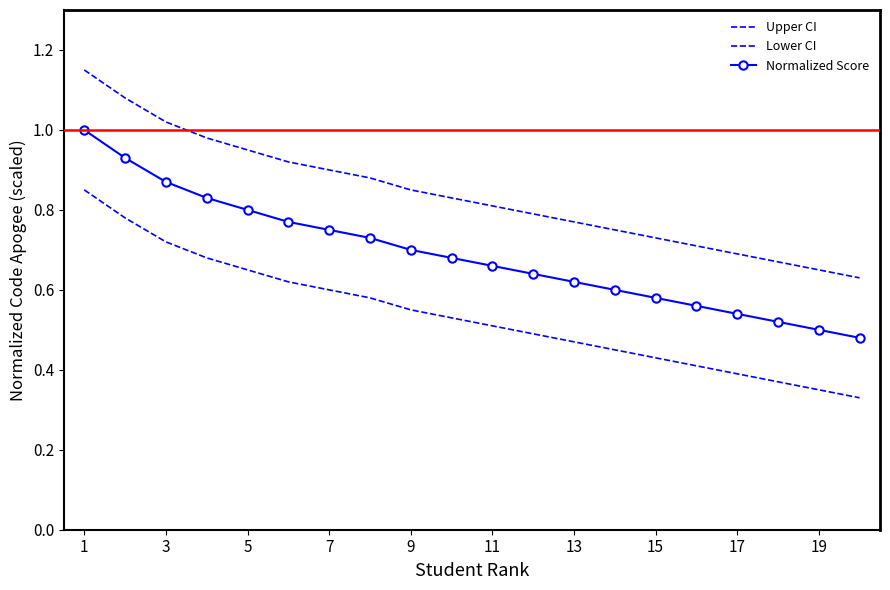

What is the difference between the second highest and minimum values in the Normalized Score series?

0.5